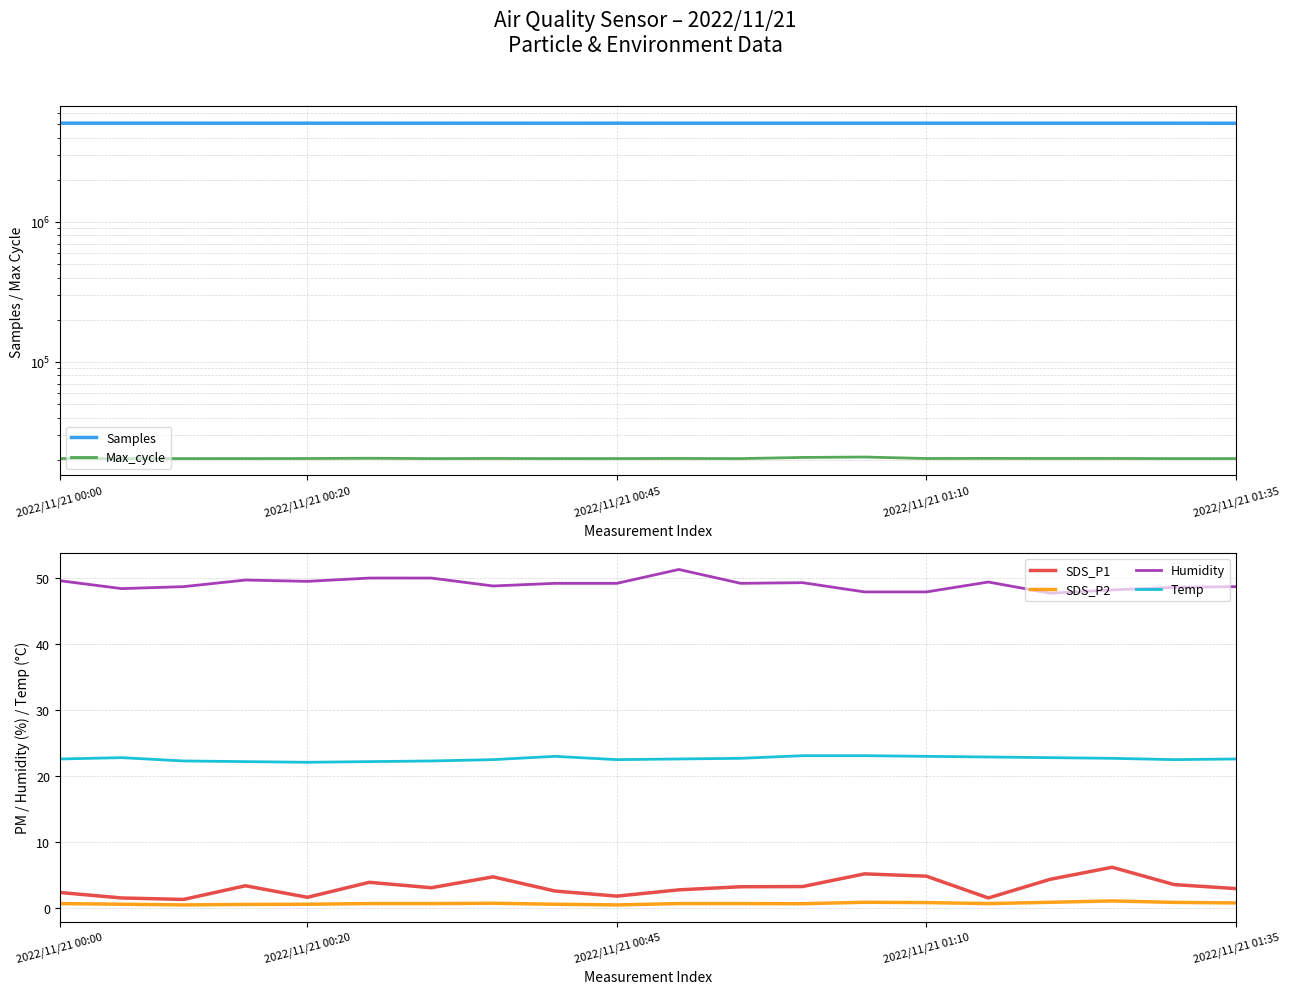

The value of Max_cycle at 11 is 20380.0. True or false?

True